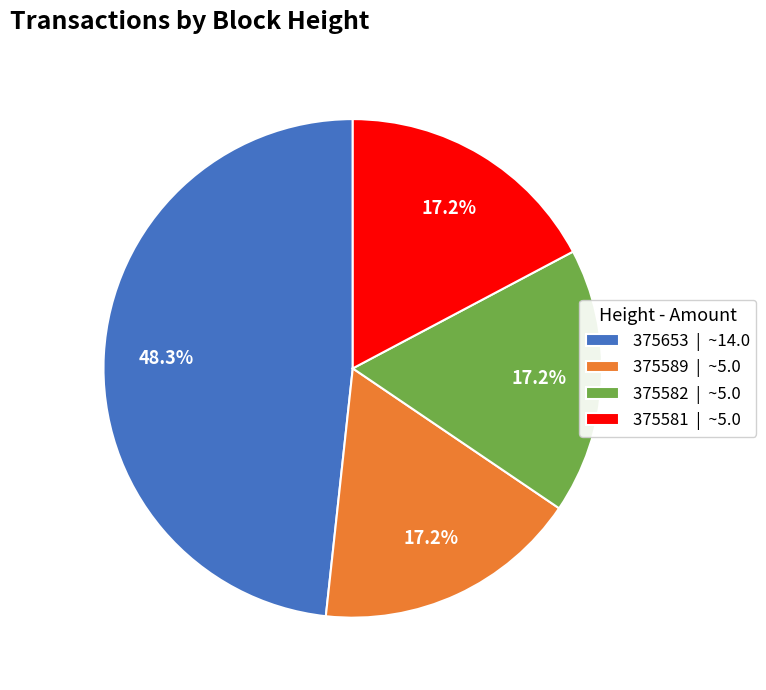

Does 375582 account for over 50% of the chart?

No